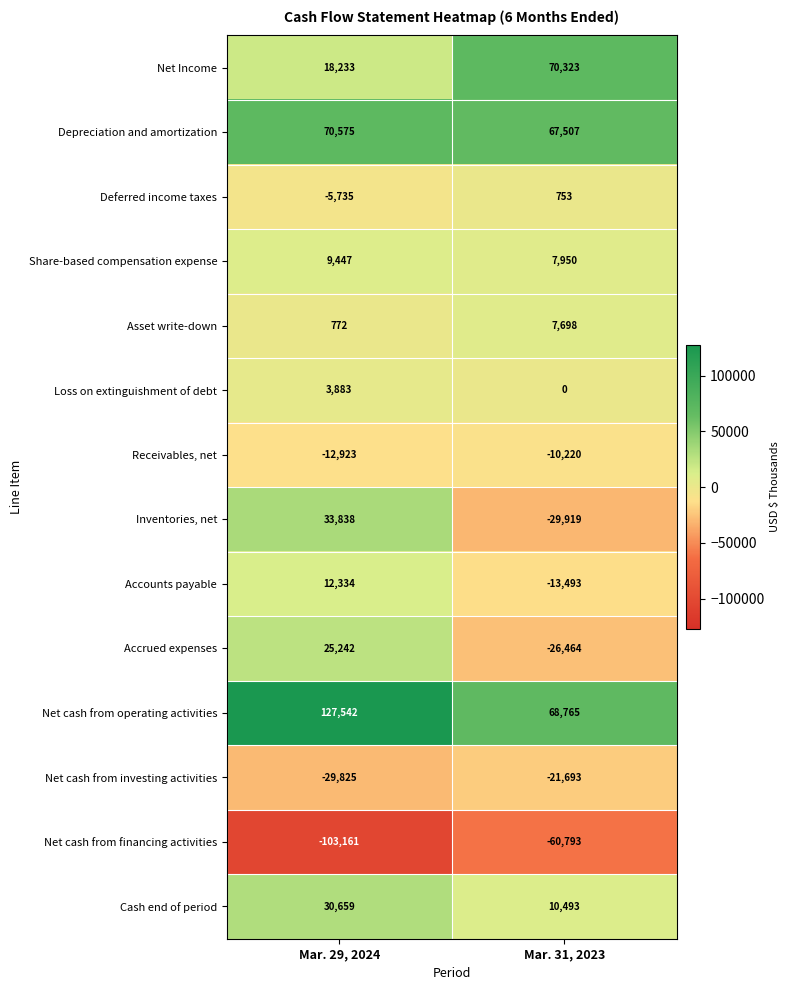

The value of Inventories, net at Mar. 31, 2023 is -48028. True or false?

False